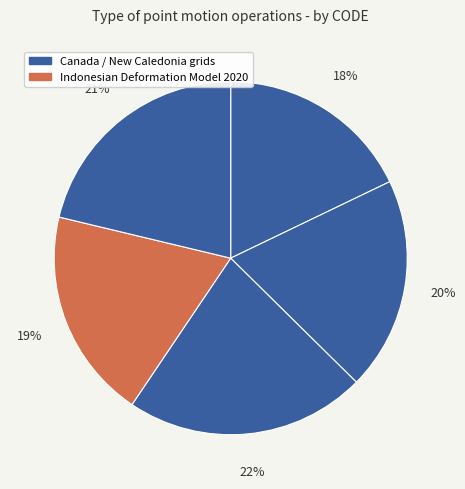

How many segments does this pie chart have?

5